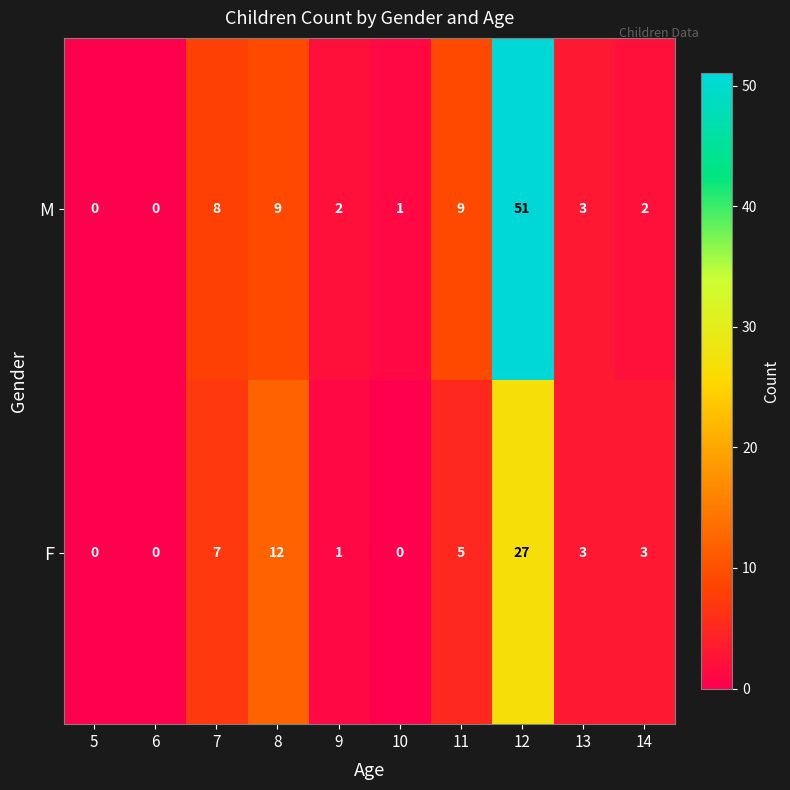

Reading left to right, extract all data points from this chart.

M: 5=0	6=0	7=8	8=9	9=2	10=1	11=9	12=51	13=3	14=2
F: 5=0	6=0	7=7	8=12	9=1	10=0	11=5	12=27	13=3	14=3